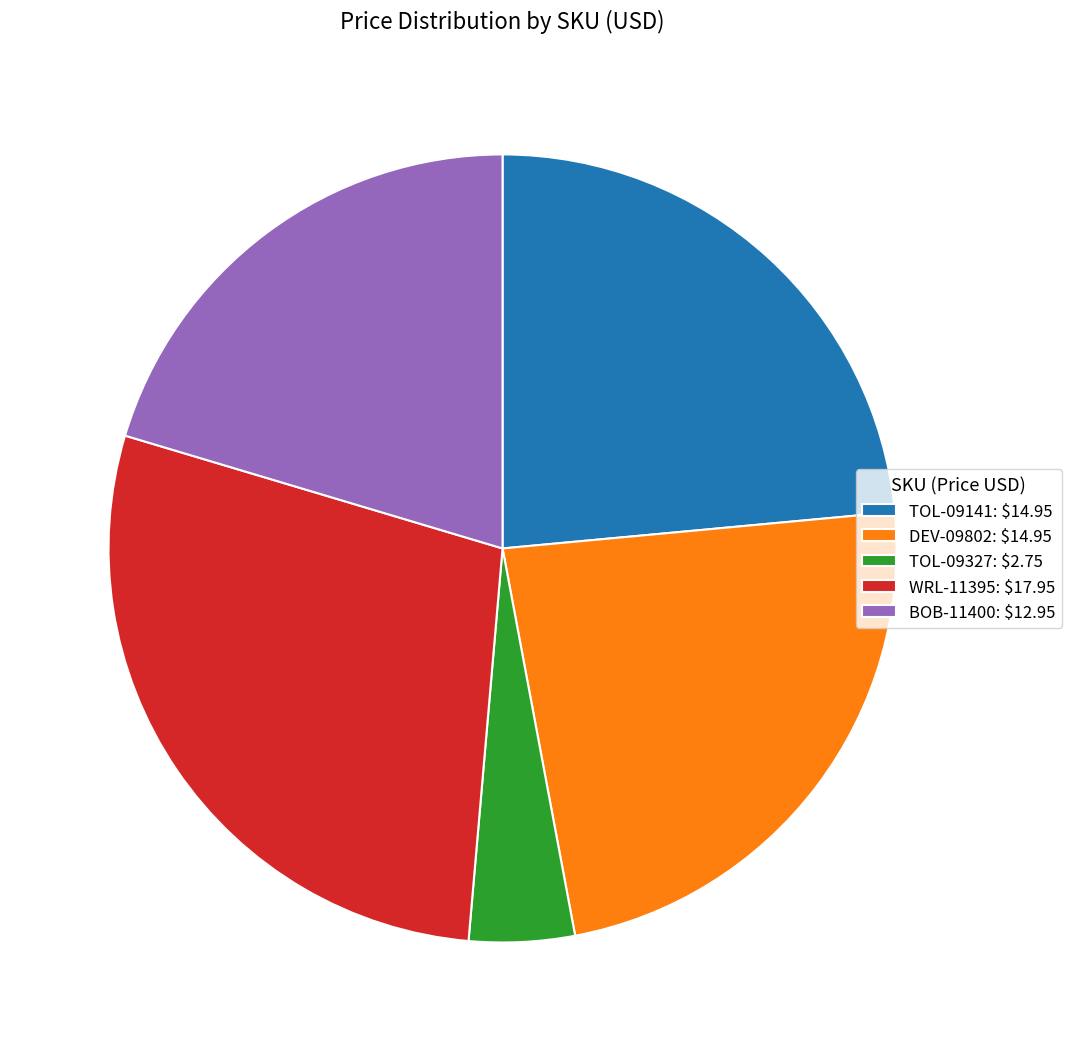

Is there a majority slice in this chart?

No